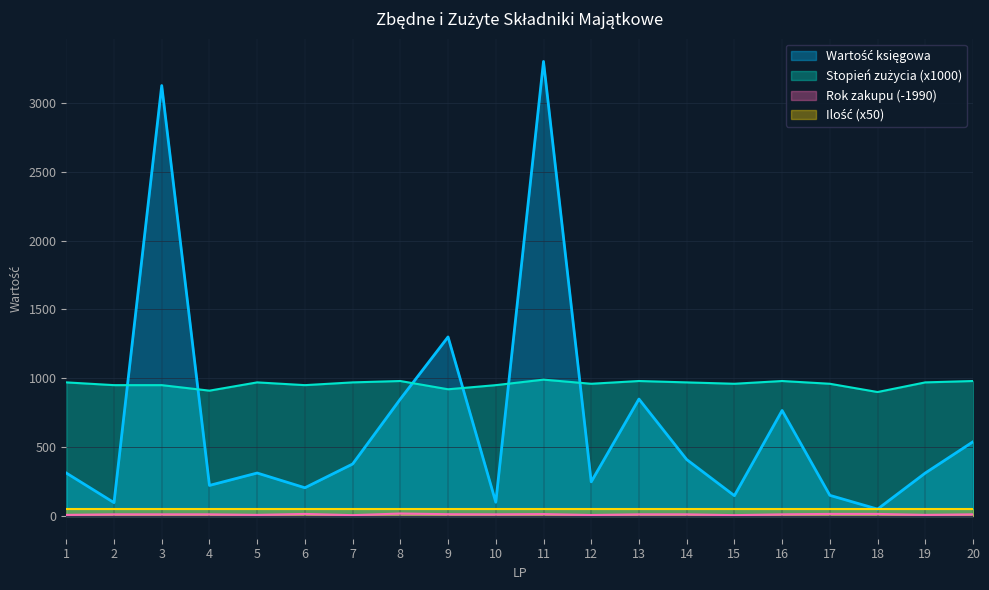

True or false: Stopień zużycia % and Rok zakupu intersect in this chart.

False